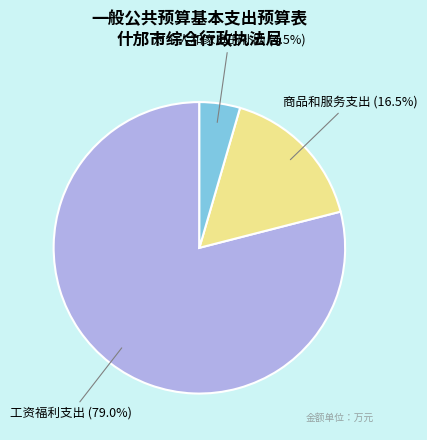

Which has a higher value, 工资福利支出 or 商品和服务支出?

工资福利支出